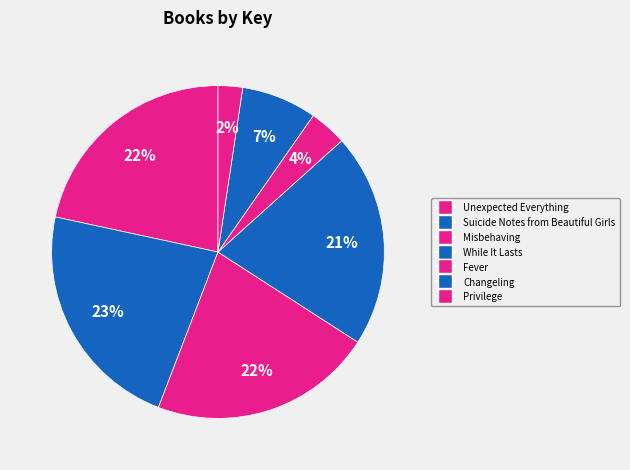

How many slices are in this pie chart?

7